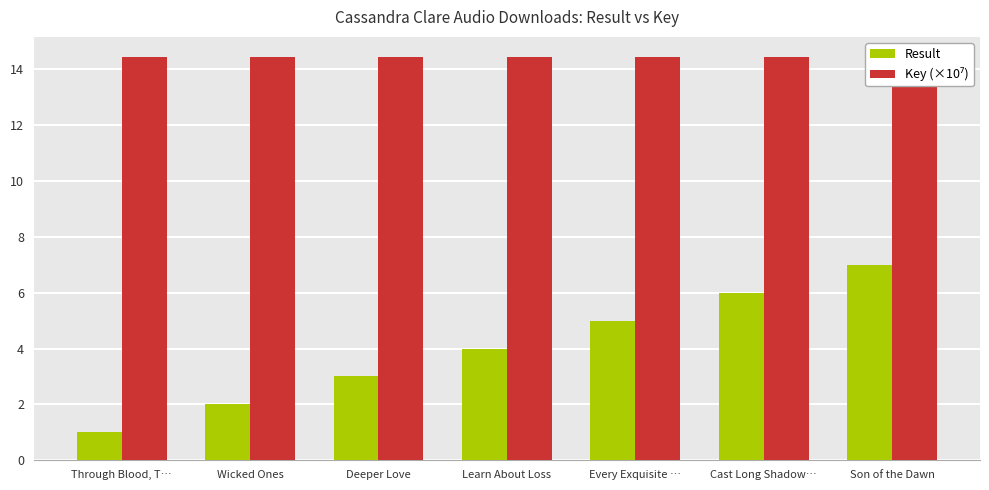

What is the label of the 1st bar from the right?

Son of the Dawn